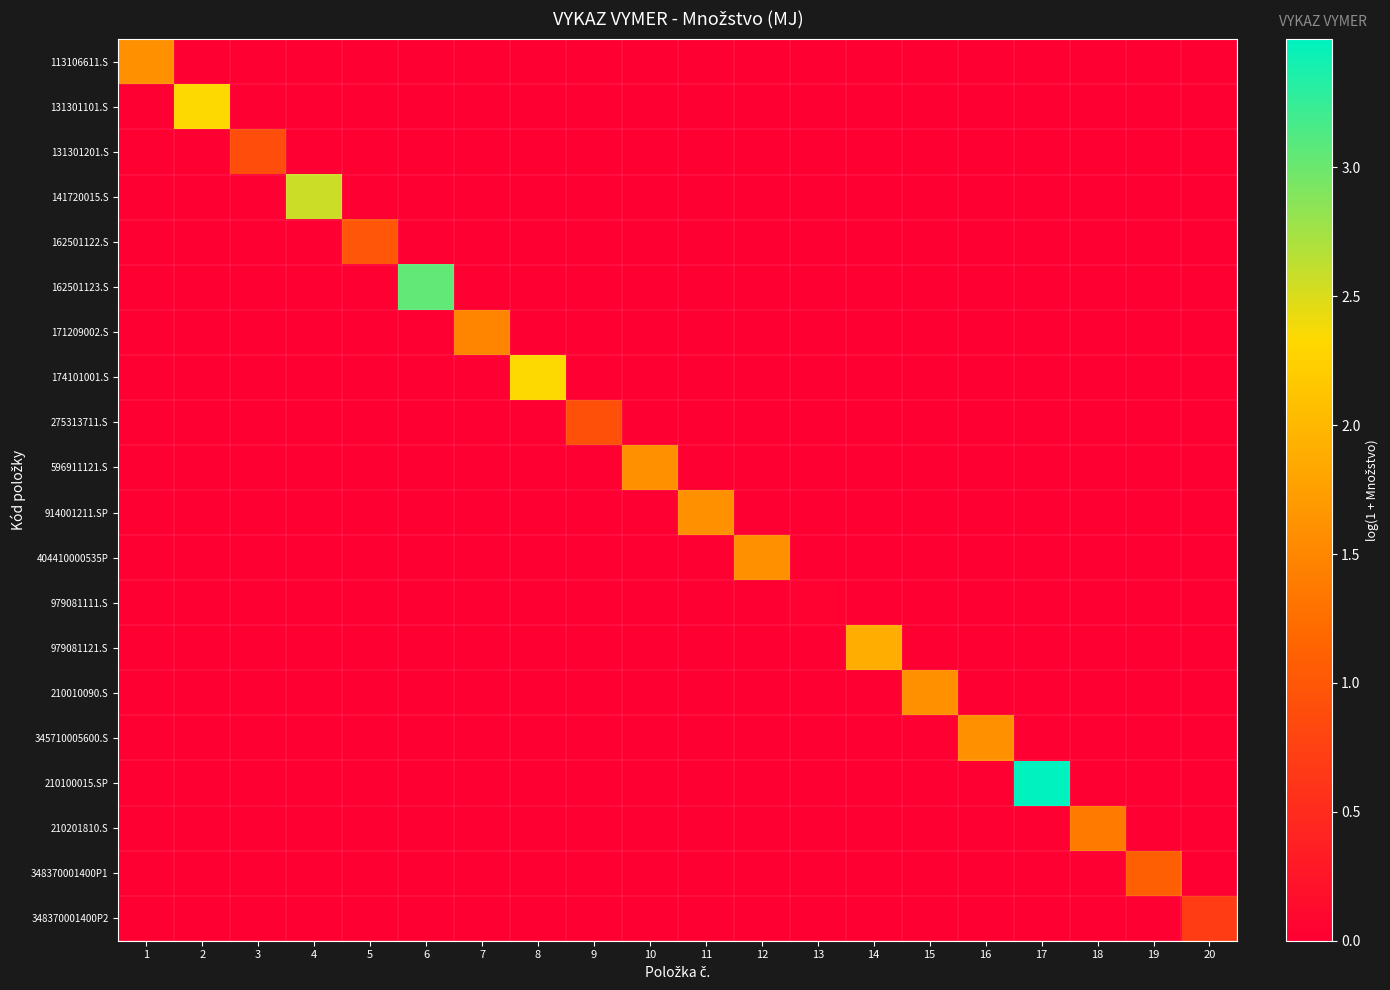

Which series has the largest total across all categories?

210100015.SP